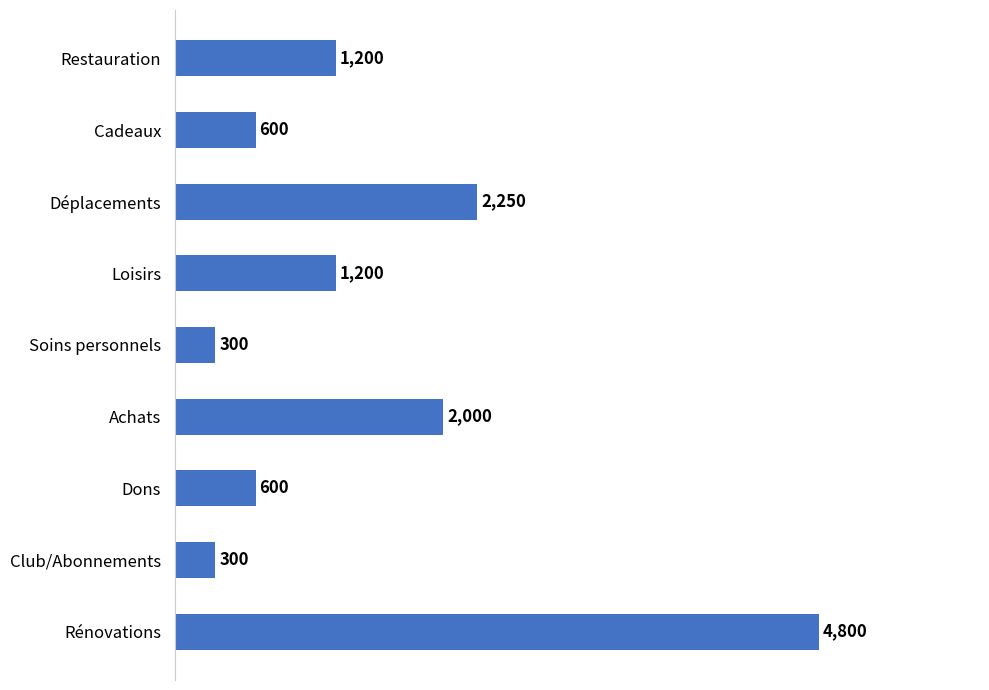

What is the difference between the second highest and second lowest values?

1950